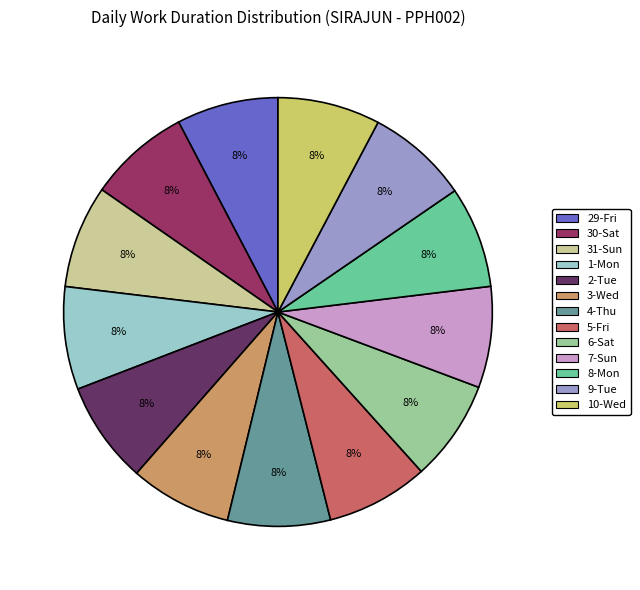

How many slices are in this pie chart?

13